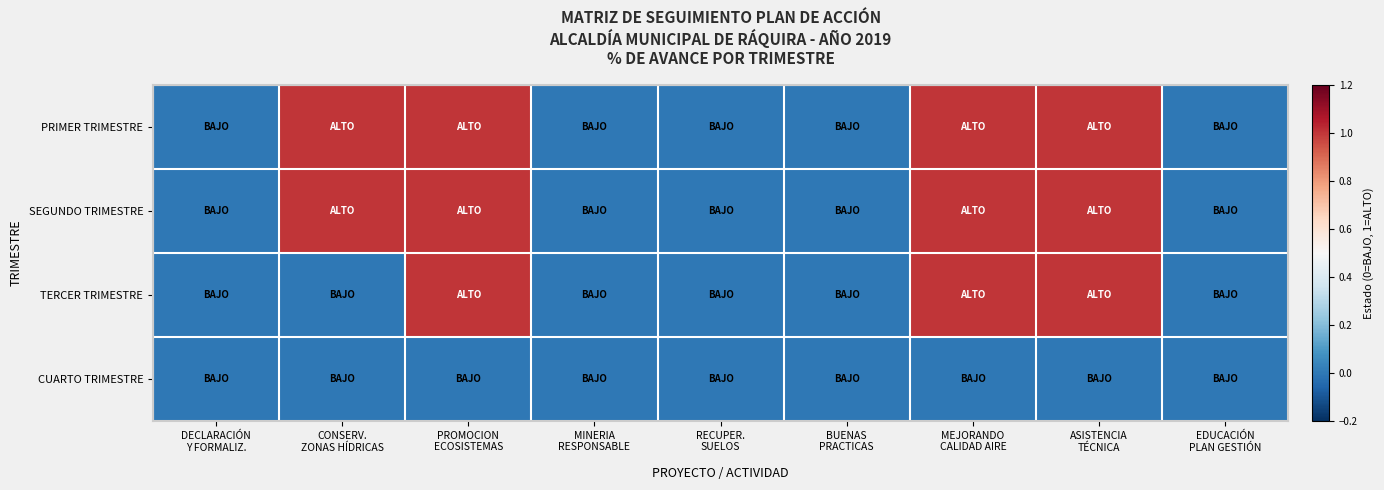

Reading right to left, what are all the values shown in this chart?

PRIMER TRIMESTRE: EDUCACIÓN
PLAN GESTIÓN=0	ASISTENCIA
TÉCNICA=1	MEJORANDO
CALIDAD AIRE=1	BUENAS
PRACTICAS=0	RECUPER.
SUELOS=0	MINERIA
RESPONSABLE=0	PROMOCION
ECOSISTEMAS=1	CONSERV.
ZONAS HÍDRICAS=1	DECLARACIÓN
Y FORMALIZ.=0
SEGUNDO TRIMESTRE: EDUCACIÓN
PLAN GESTIÓN=0	ASISTENCIA
TÉCNICA=1	MEJORANDO
CALIDAD AIRE=1	BUENAS
PRACTICAS=0	RECUPER.
SUELOS=0	MINERIA
RESPONSABLE=0	PROMOCION
ECOSISTEMAS=1	CONSERV.
ZONAS HÍDRICAS=1	DECLARACIÓN
Y FORMALIZ.=0
TERCER TRIMESTRE: EDUCACIÓN
PLAN GESTIÓN=0	ASISTENCIA
TÉCNICA=1	MEJORANDO
CALIDAD AIRE=1	BUENAS
PRACTICAS=0	RECUPER.
SUELOS=0	MINERIA
RESPONSABLE=0	PROMOCION
ECOSISTEMAS=1	CONSERV.
ZONAS HÍDRICAS=0	DECLARACIÓN
Y FORMALIZ.=0
CUARTO TRIMESTRE: EDUCACIÓN
PLAN GESTIÓN=0	ASISTENCIA
TÉCNICA=0	MEJORANDO
CALIDAD AIRE=0	BUENAS
PRACTICAS=0	RECUPER.
SUELOS=0	MINERIA
RESPONSABLE=0	PROMOCION
ECOSISTEMAS=0	CONSERV.
ZONAS HÍDRICAS=0	DECLARACIÓN
Y FORMALIZ.=0